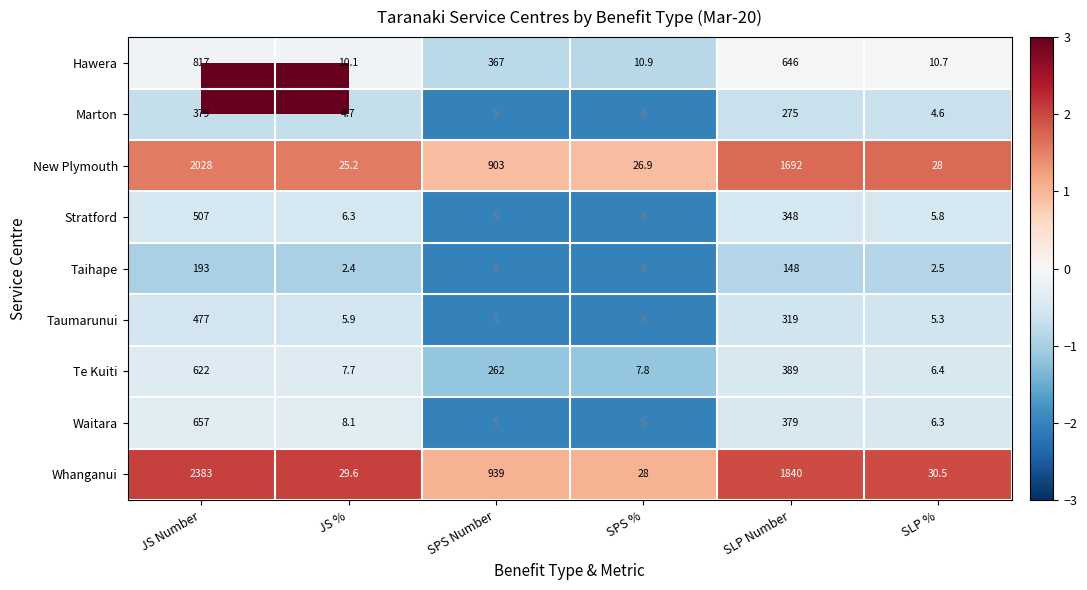

At JS %, list the series in order from largest to smallest.

Whanganui, New Plymouth, Hawera, Waitara, Te Kuiti, Stratford, Taumarunui, Marton, Taihape